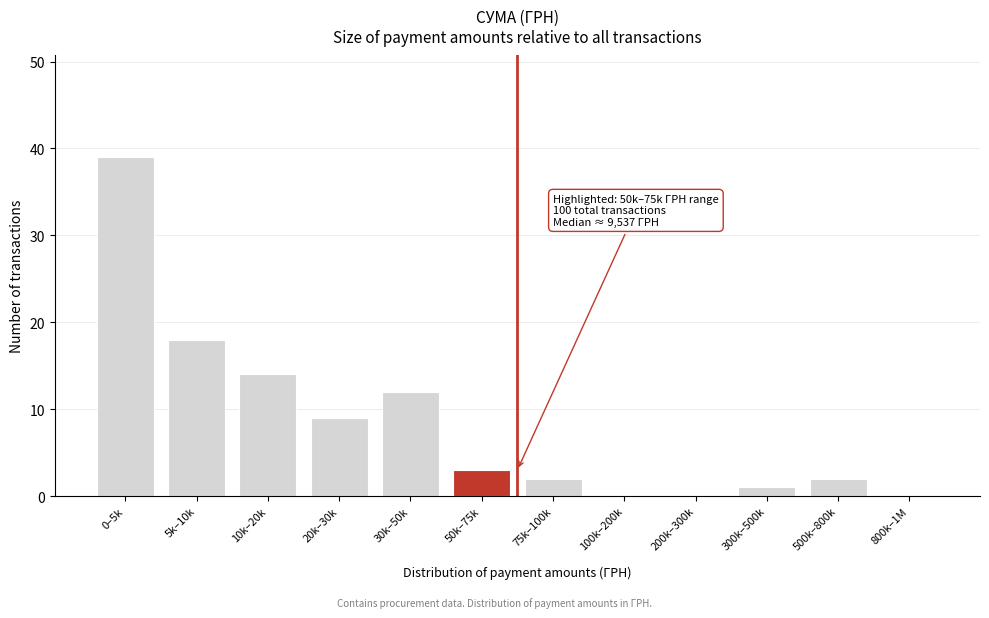

Reading left to right, list all the values displayed in this chart.

0–5k=39	5k–10k=18	10k–20k=14	20k–30k=9	30k–50k=12	50k–75k=3	75k–100k=2	100k–200k=0	200k–300k=0	300k–500k=1	500k–800k=2	800k–1M=0